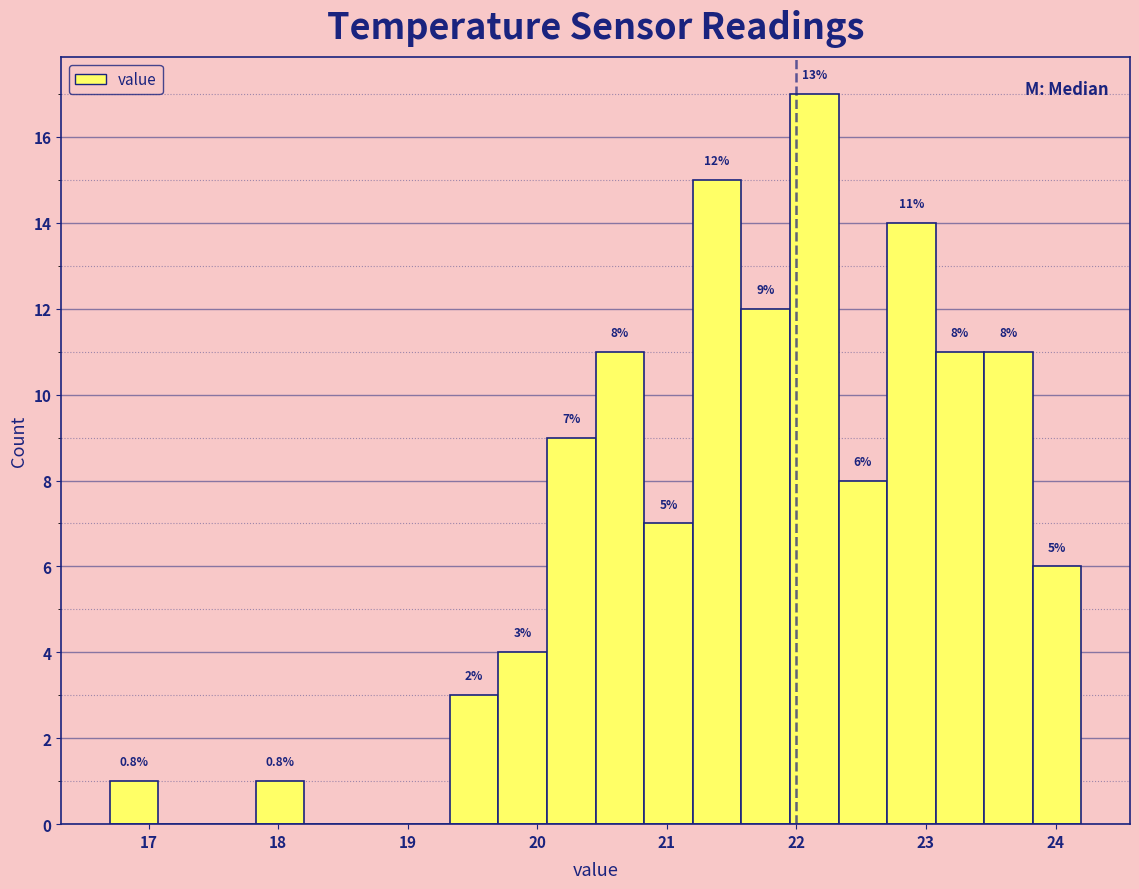

Around what value on the x-axis is the tallest bar? Give the approximate position of its centre, as read against the axis.

22.1